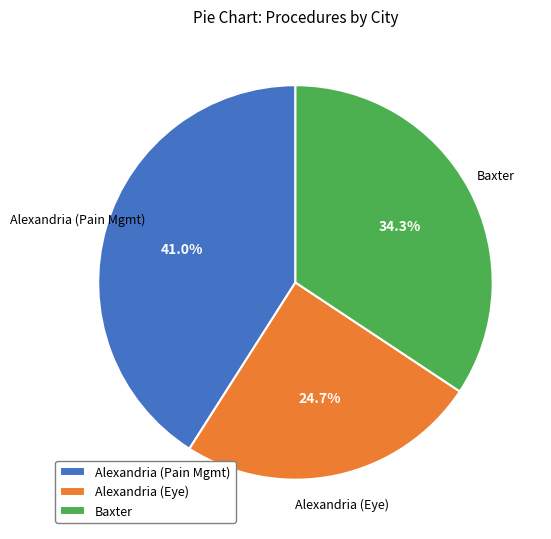

Approximately how many times larger is the value at Alexandria (Pain Mgmt) compared to Alexandria (Eye)?

1.7